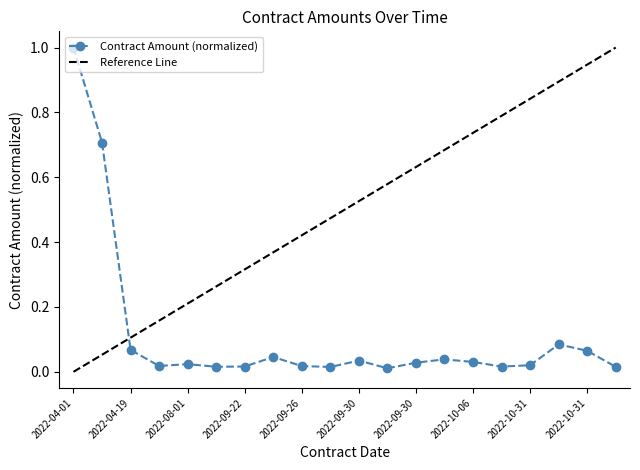

Reading left to right, list all the values displayed in this chart.

1.0	0.7	0.1	0.0	0.0	0.0	0.0	0.0	0.0	0.0	0.0	0.0	0.0	0.0	0.0	0.0	0.0	0.1	0.1	0.0